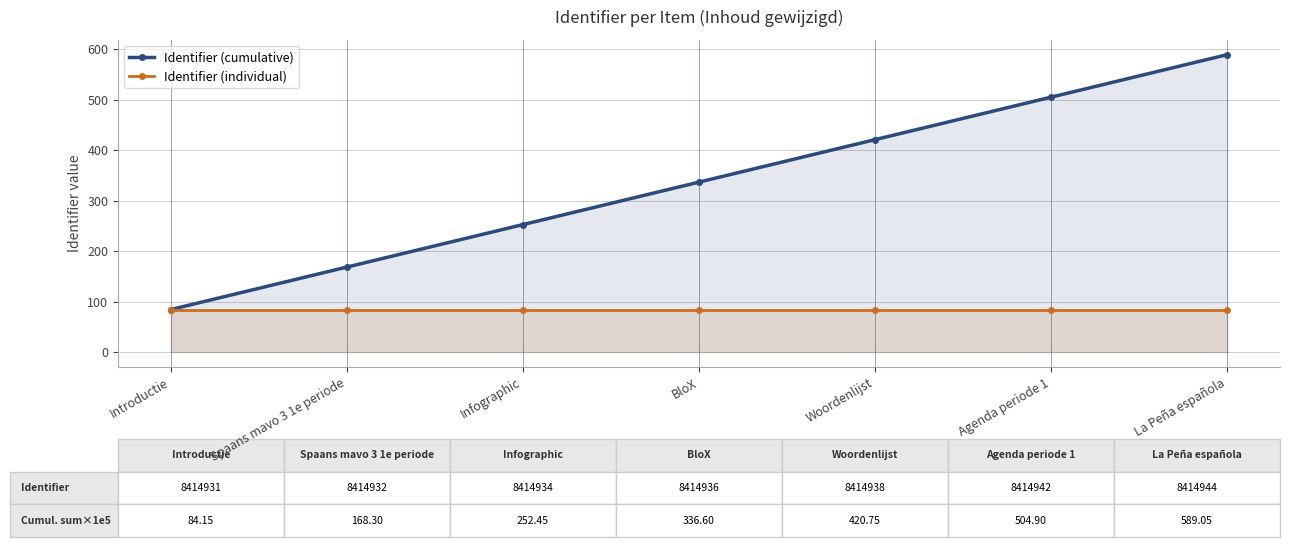

The value of Identifier (cumulative) at BloX is 184.7. True or false?

False